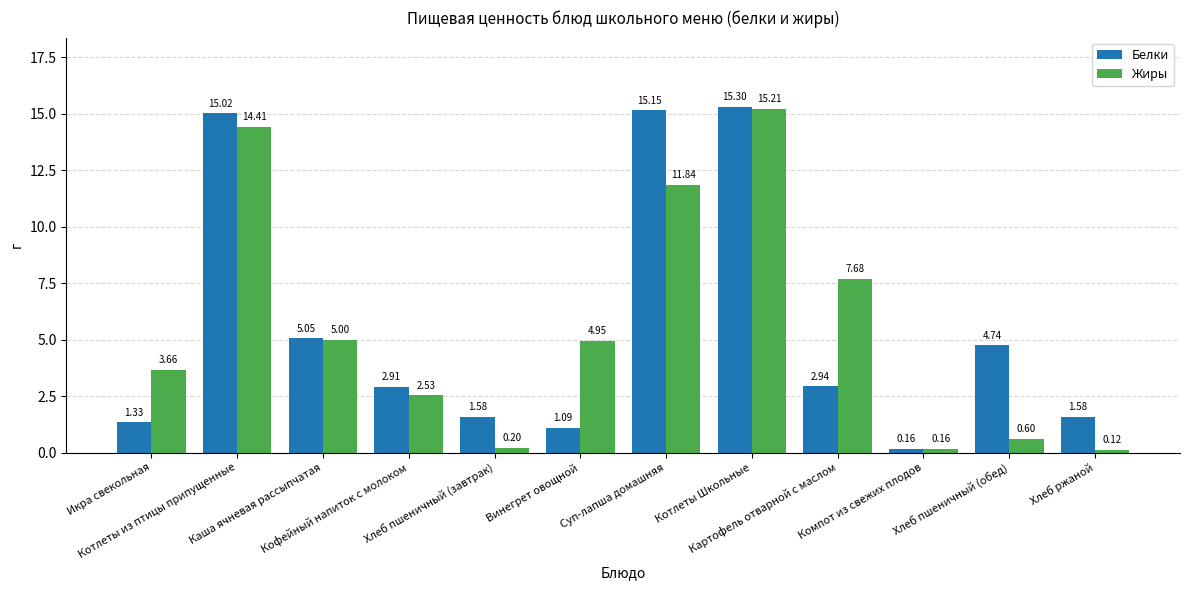

At which category is the sum across all series the highest?

Котлеты Школьные